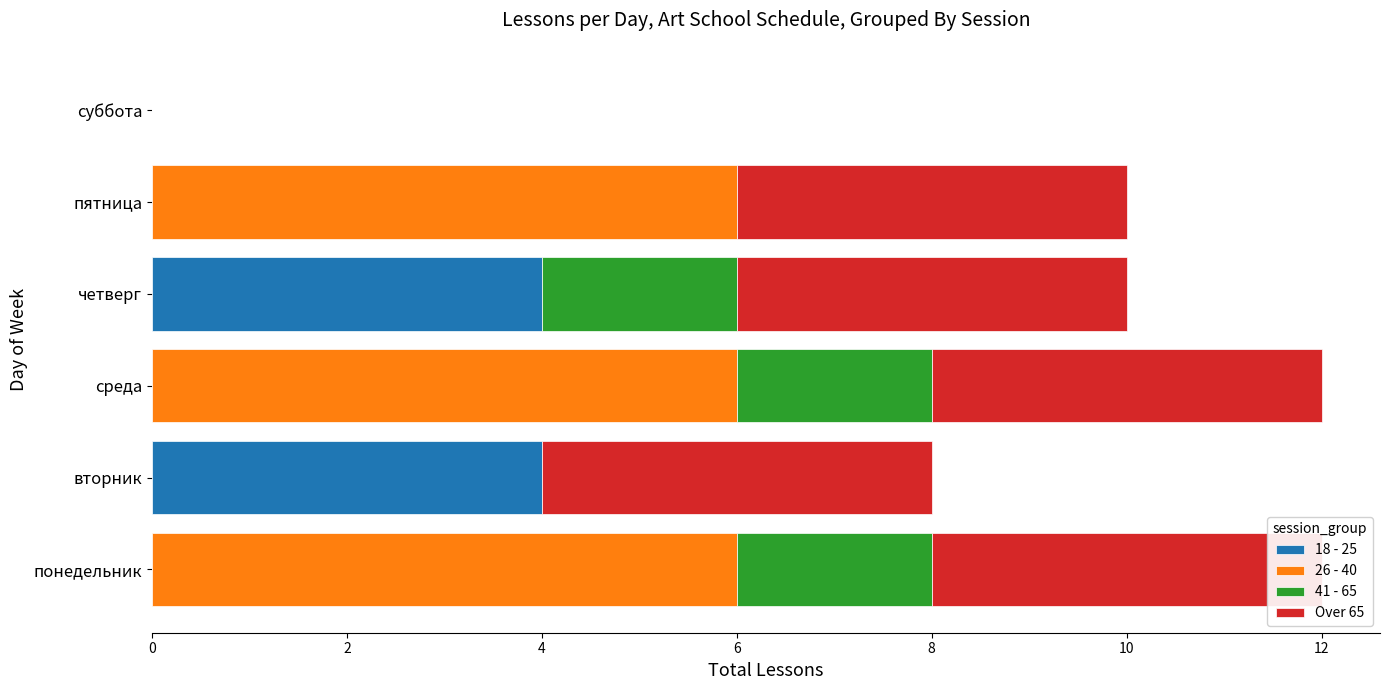

Reading left to right, what are all the values shown in this chart?

18 - 25: 0	4	0	4	0	0
26 - 40: 6	0	6	0	6	0
41 - 65: 2	0	2	2	0	0
Over 65: 4	4	4	4	4	0